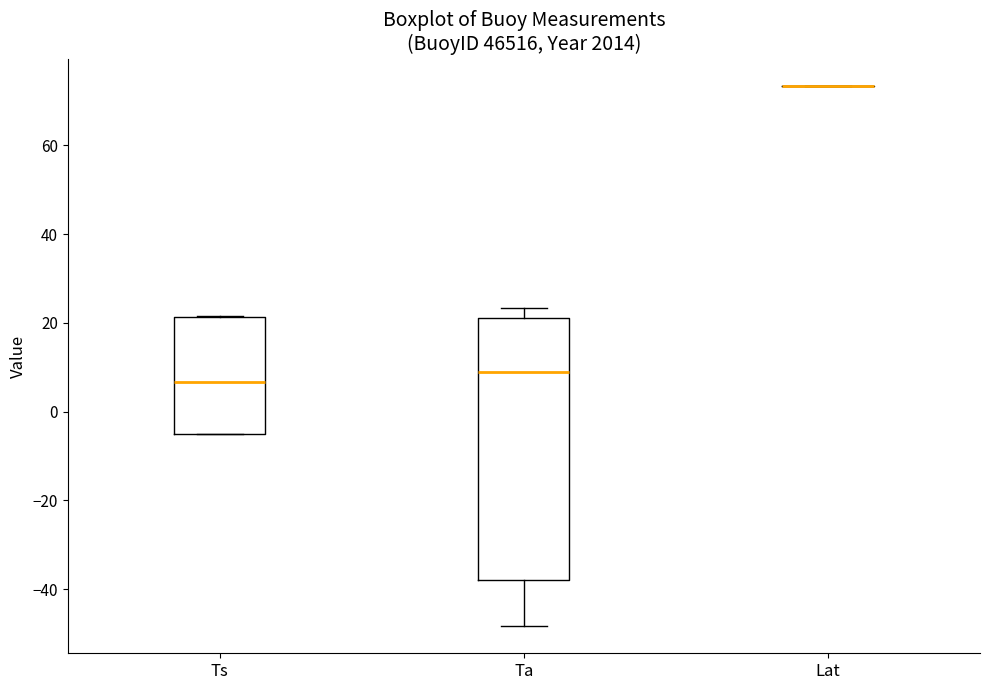

Reading left to right, read every box against the y-axis: the position of its median line, the range the box covers, and the ends of its whiskers. The values are not printed on the chart, so give them approximately, as read against the axis.

Ts: median 6, box -4 to 22, whiskers -4 to 22
Ta: median 8, box -38 to 22, whiskers -48 to 24
Lat: box collapsed to a line at 74, whiskers 74 to 74